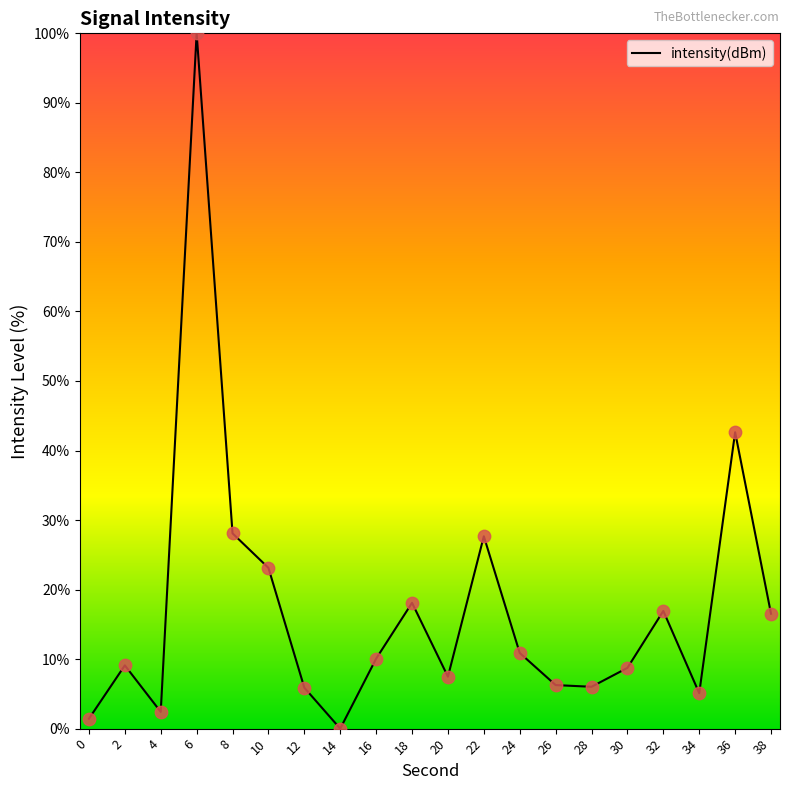

Which has a higher value, 14 or 28?

28